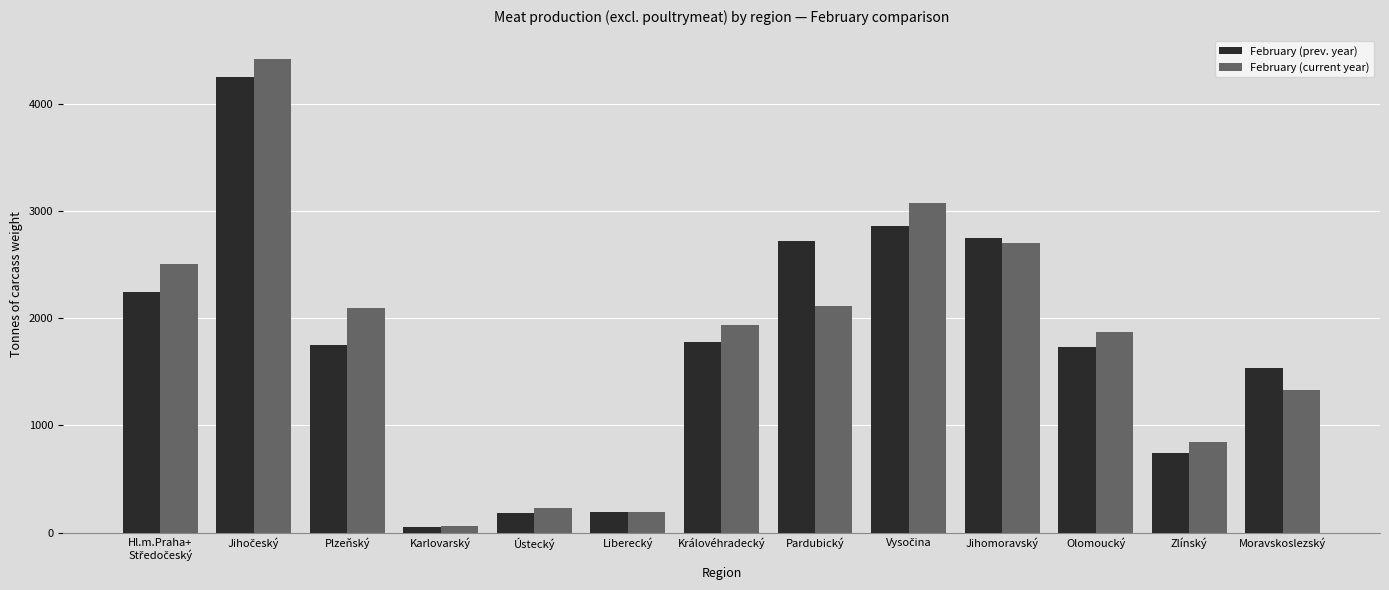

How many values in the February (prev. year) series are below 1752?

6